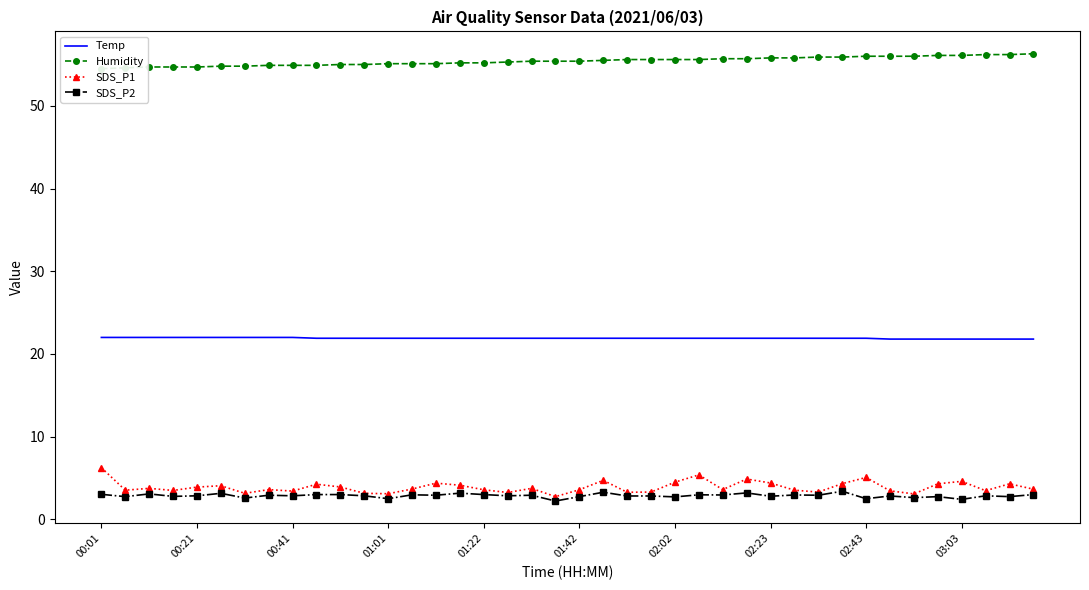

True or false: SDS_P2 and Temp cross at least once.

False